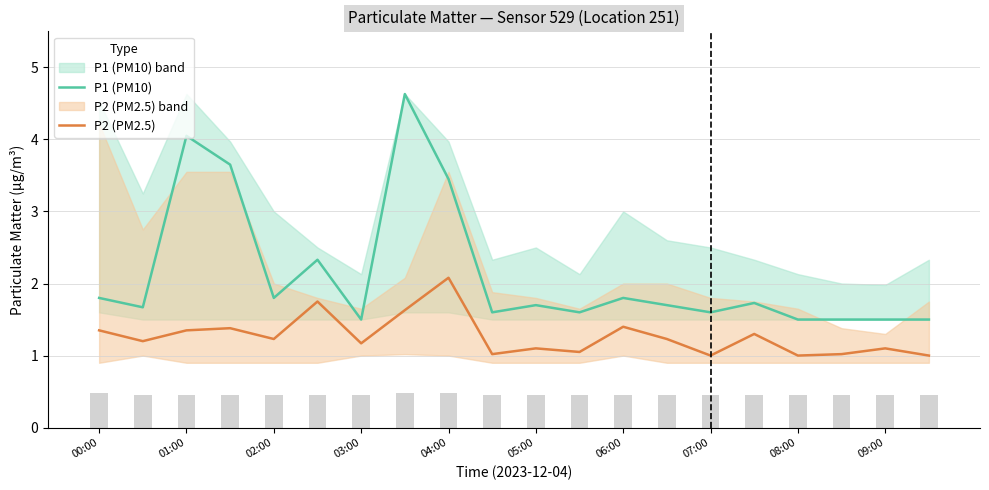

What is the highest value of the P1 (PM10) series?

4.6